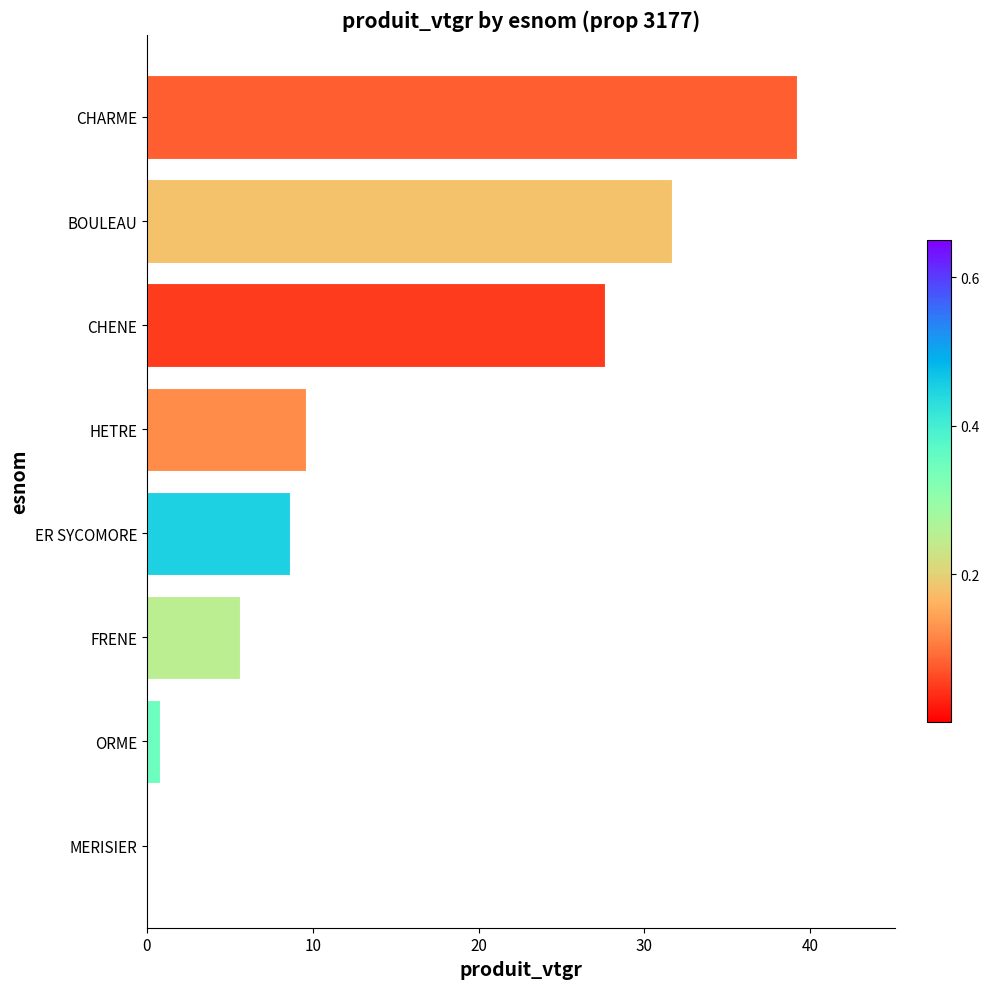

Is it true that the value at FRENE is 2.5?

False